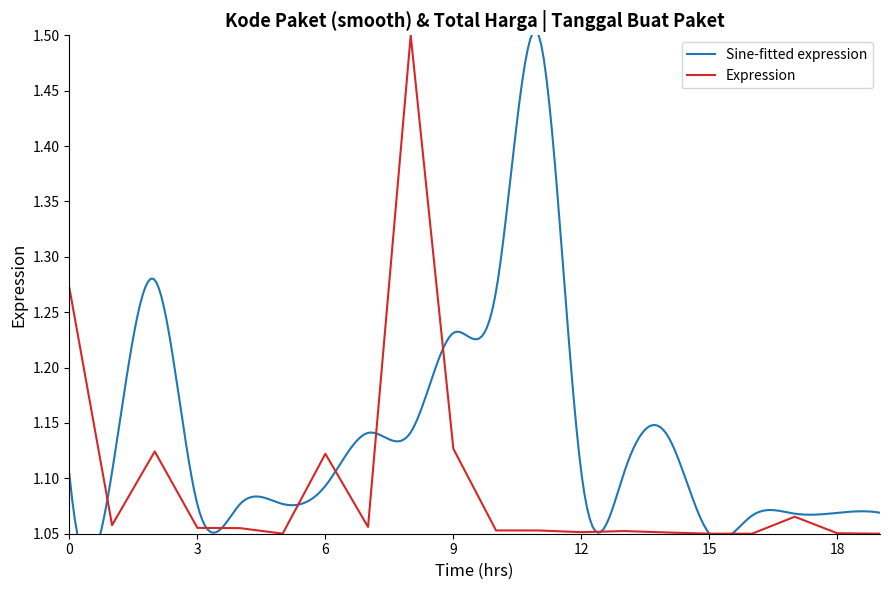

What is the maximum value shown in the chart?

1.5